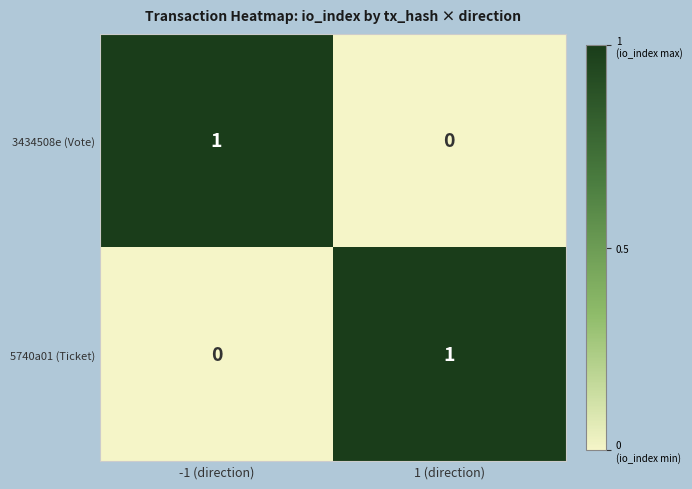

The 3434508e (Vote) series shows 2 at -1 (direction). True or false?

False